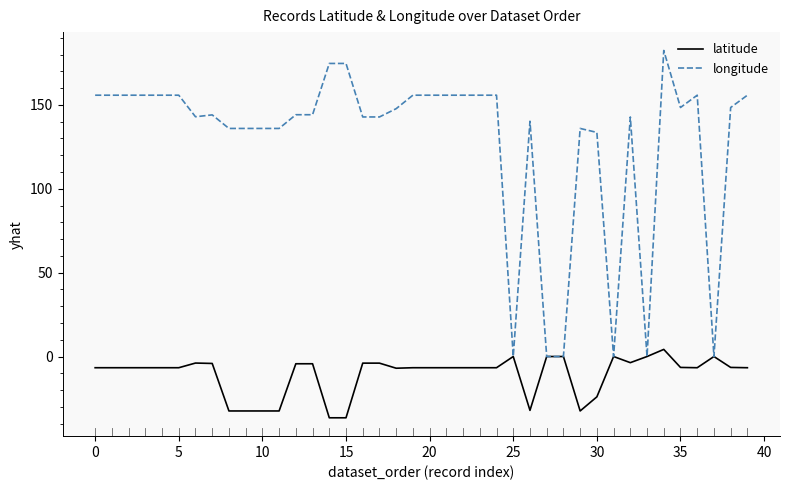

What is the difference between the second highest and minimum values in the longitude series?

174.7